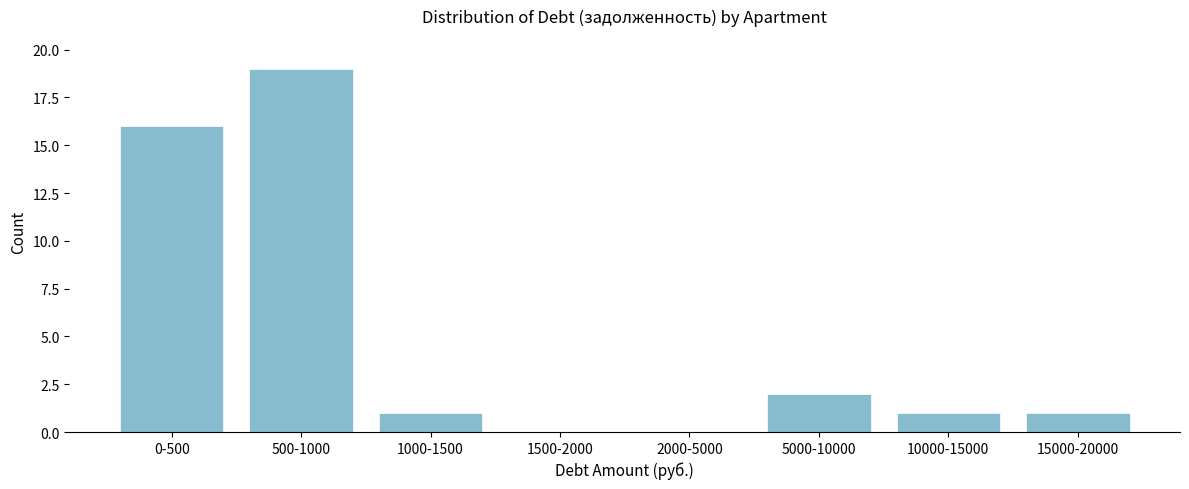

Reading left to right, extract all data points from this chart.

0-500=16	500-1000=19	1000-1500=1	1500-2000=0	2000-5000=0	5000-10000=2	10000-15000=1	15000-20000=1